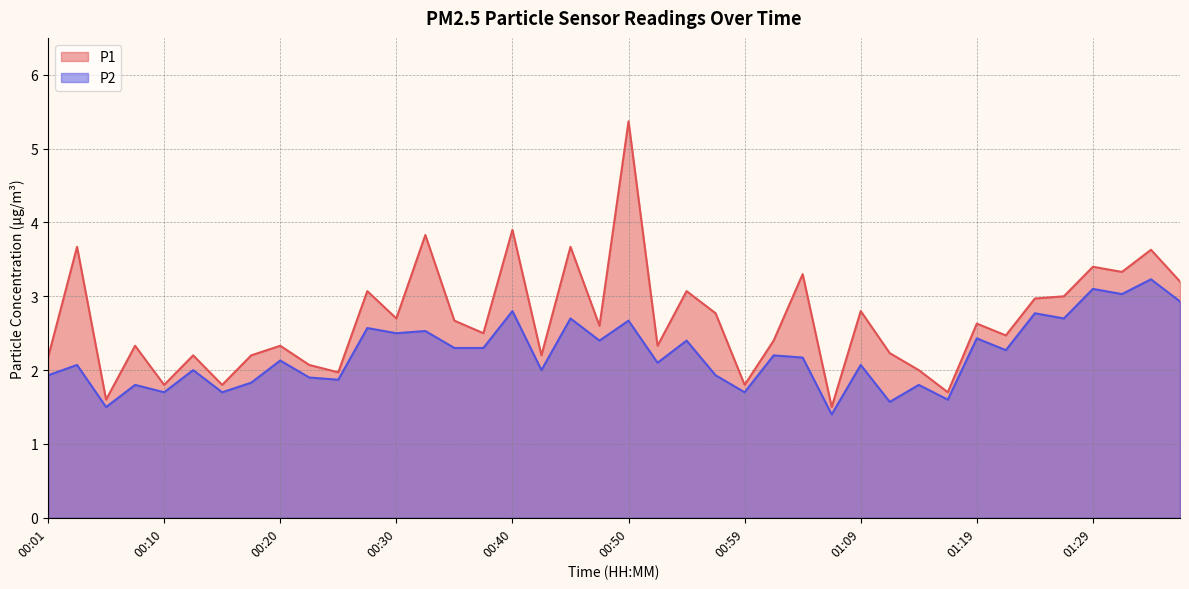

What is the value of the P2 point at the 13th from the left?

2.5